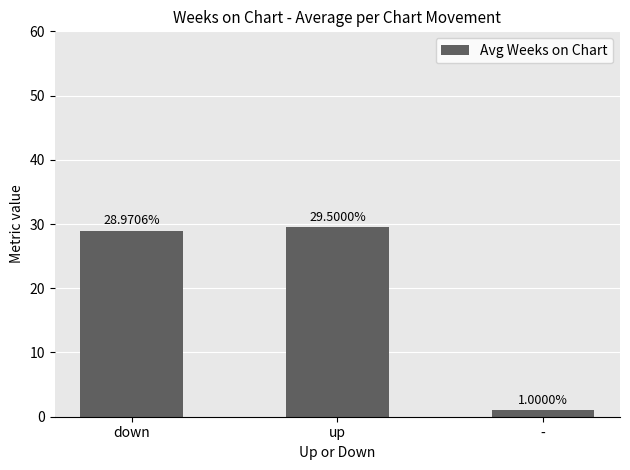

How many series are shown in this chart?

1